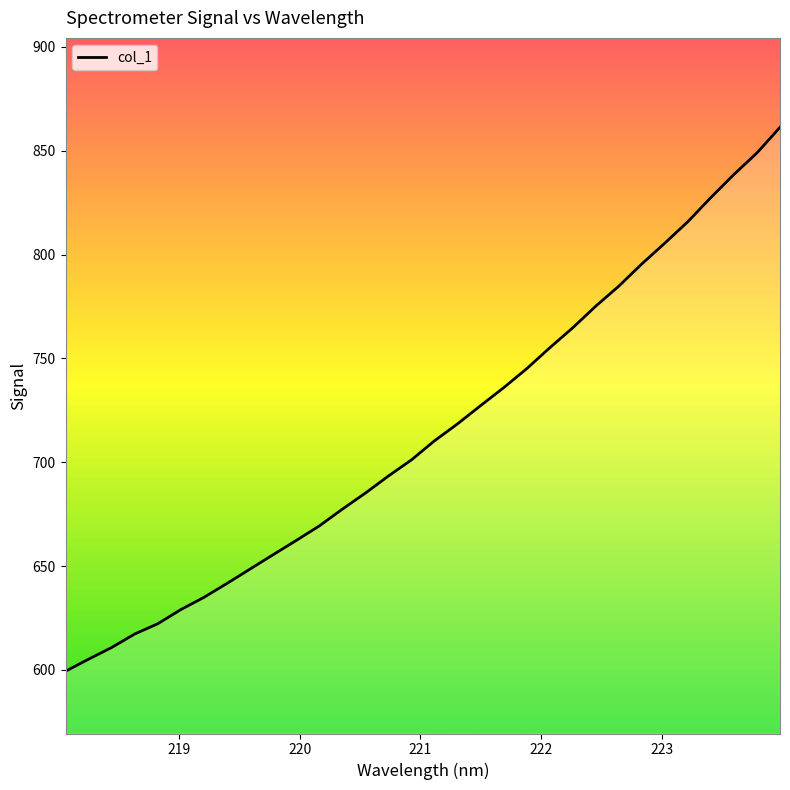

How many values are below 710?

16